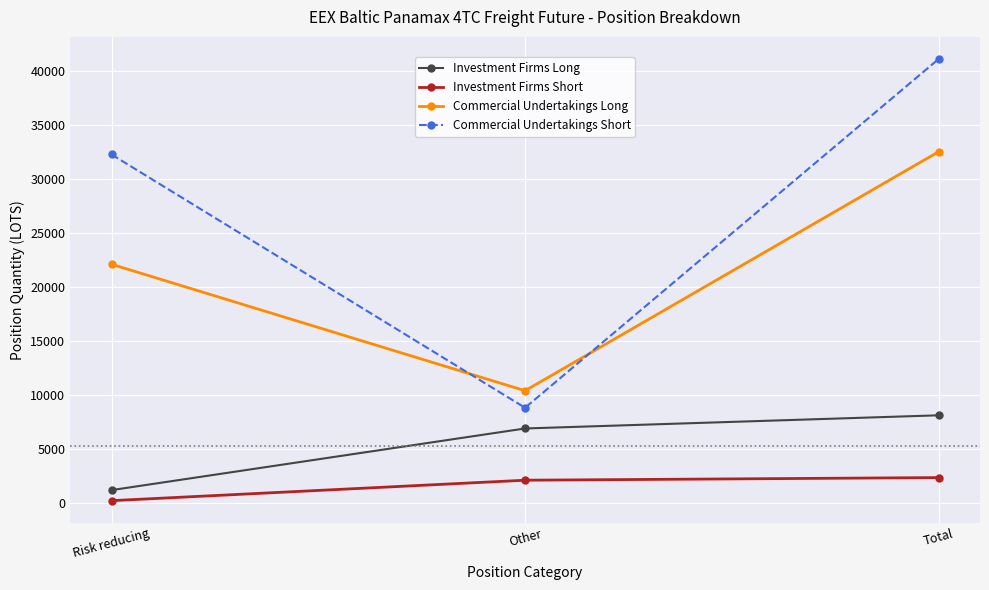

The Commercial Undertakings Short series shows 4825.1 at Other. True or false?

False